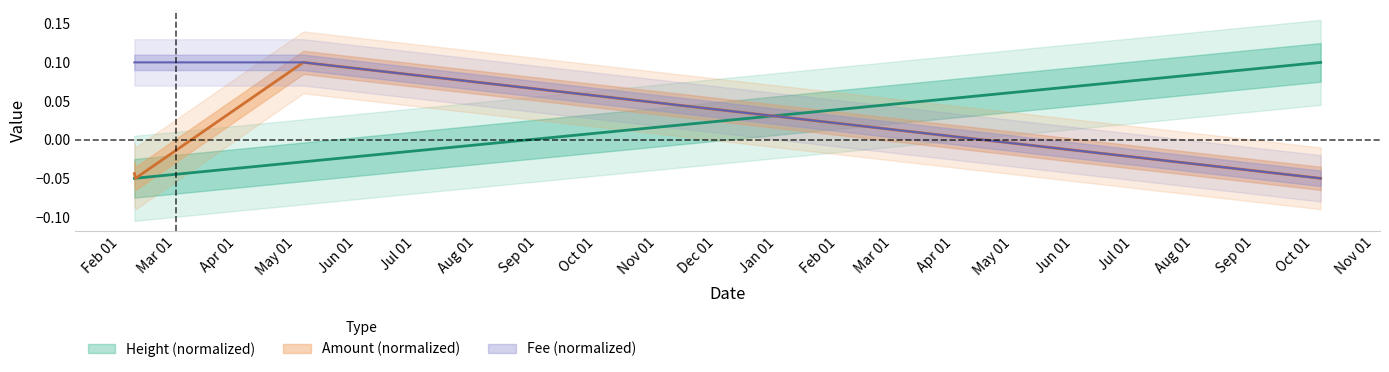

How many negative values does the Height series have?

3